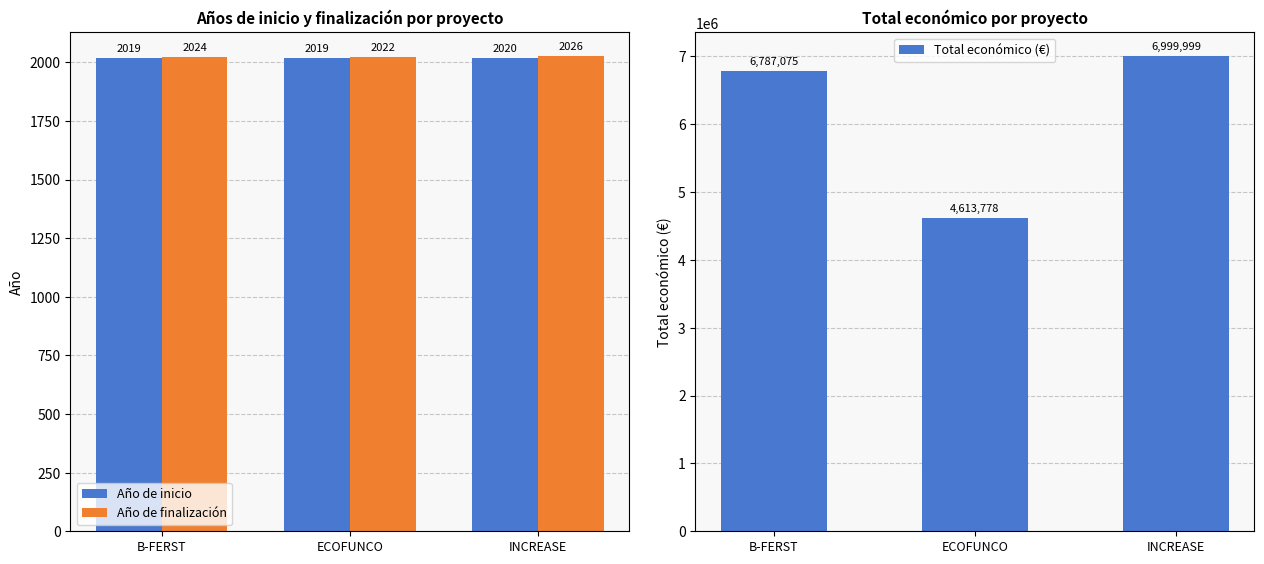

Rank the series at INCREASE from lowest to highest value.

Año de inicio, Año de finalización, Total económico (€)